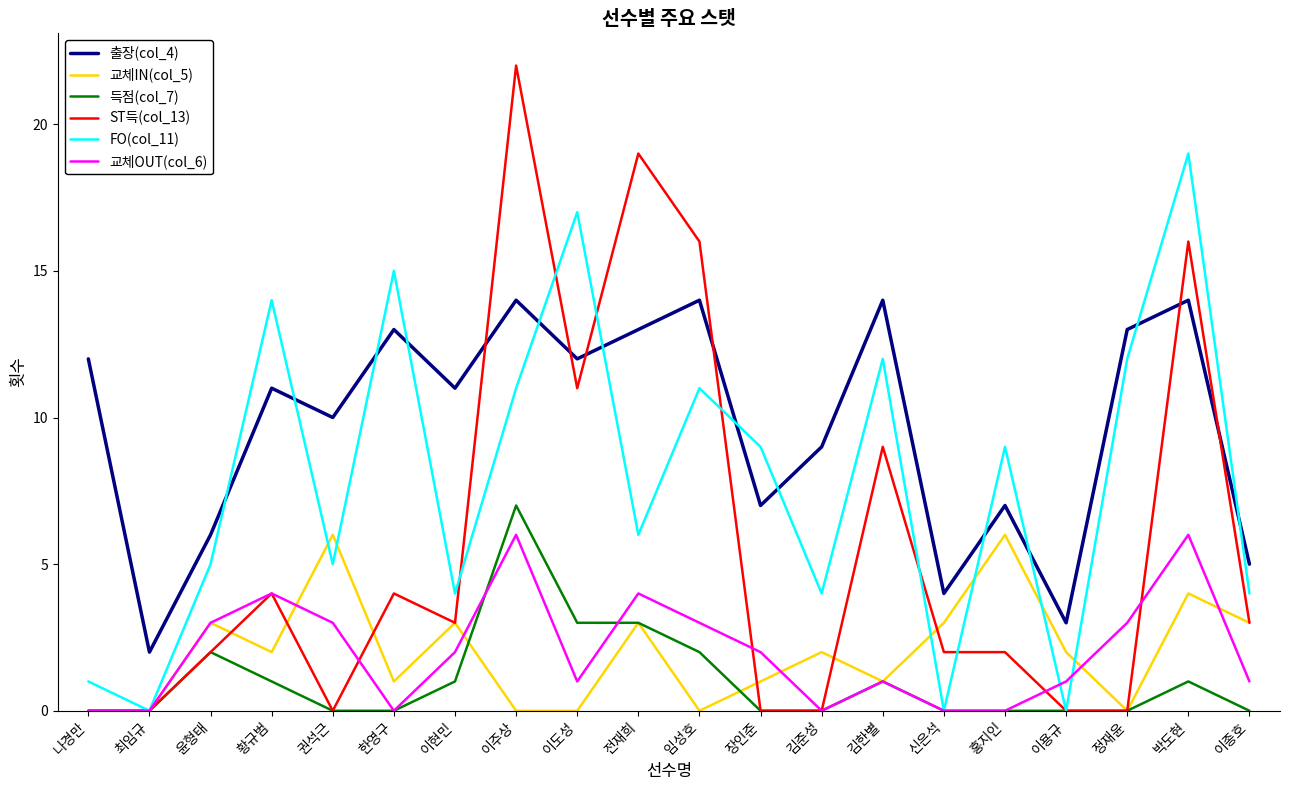

The FO(col_11) series shows 2 at 권석근. True or false?

False